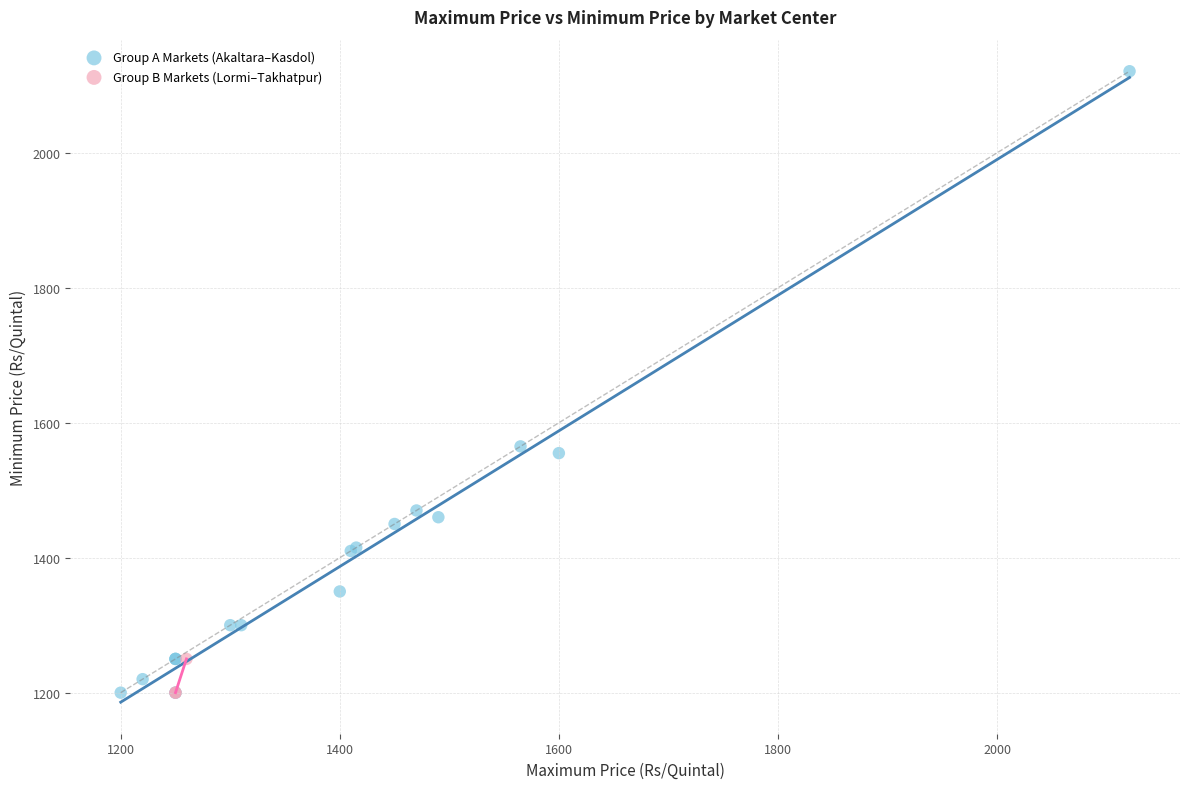

Which series reaches the maximum Y coordinate?

Group A Markets (Akaltara–Kasdol)